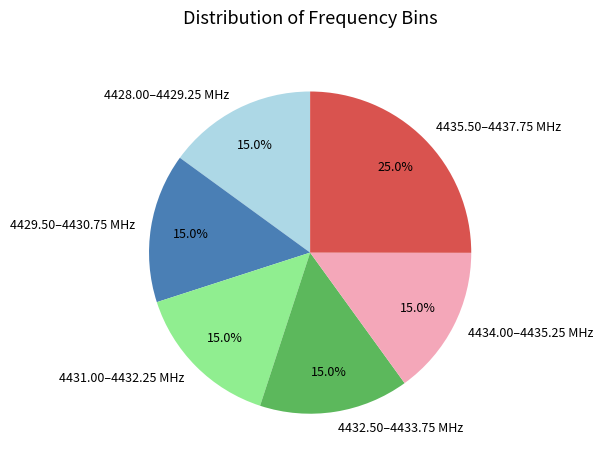

Combined, what portion of the pie is 4435.50–4437.75 MHz and 4431.00–4432.25 MHz?

40.0%